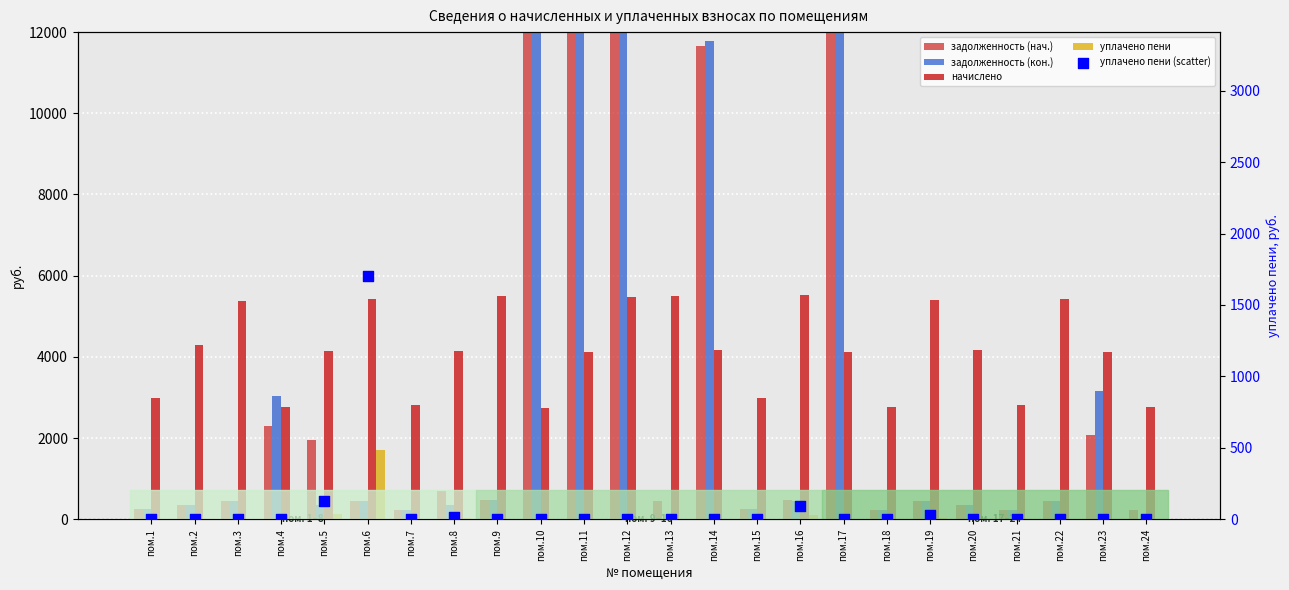

At which category is the sum across all series the highest?

пом.11